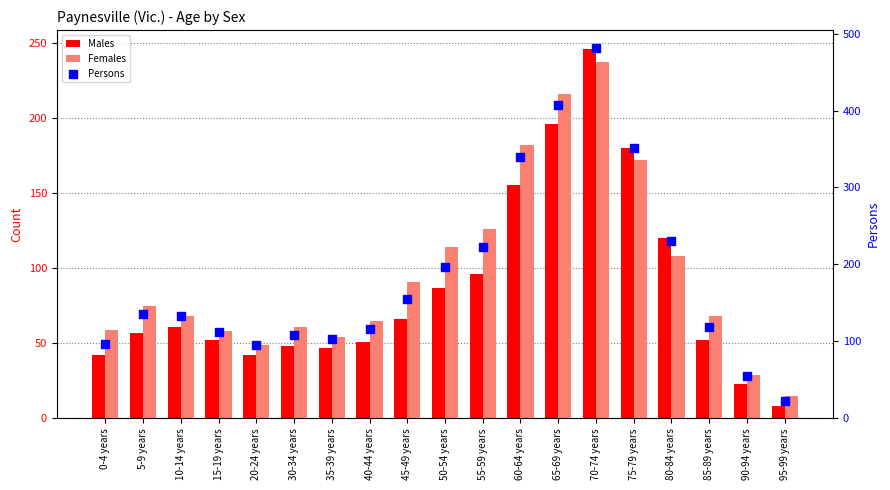

At how many categories does at least one series exceed 105?

14